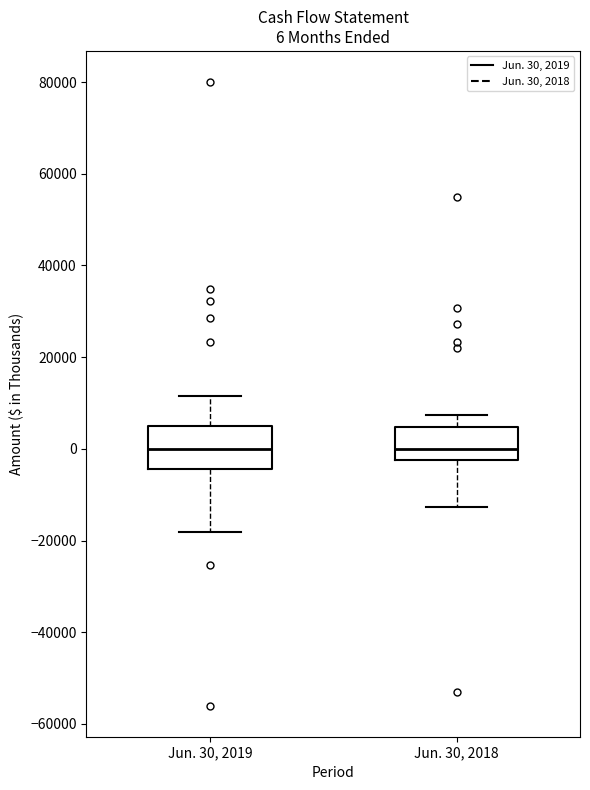

Which box is the tallest, from its lower edge to its upper edge?

Jun. 30, 2019